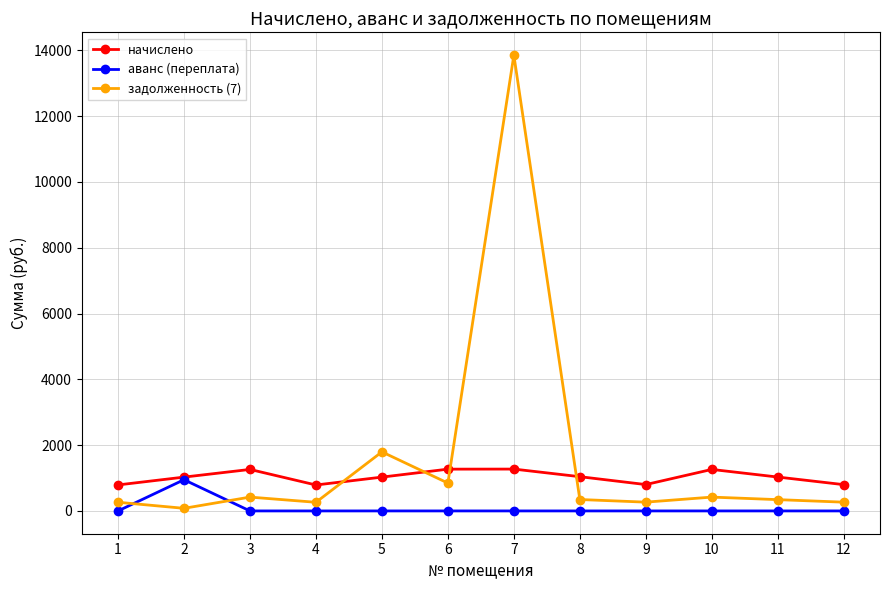

The value of задолженность (7) at 7 is 13855.9. True or false?

True